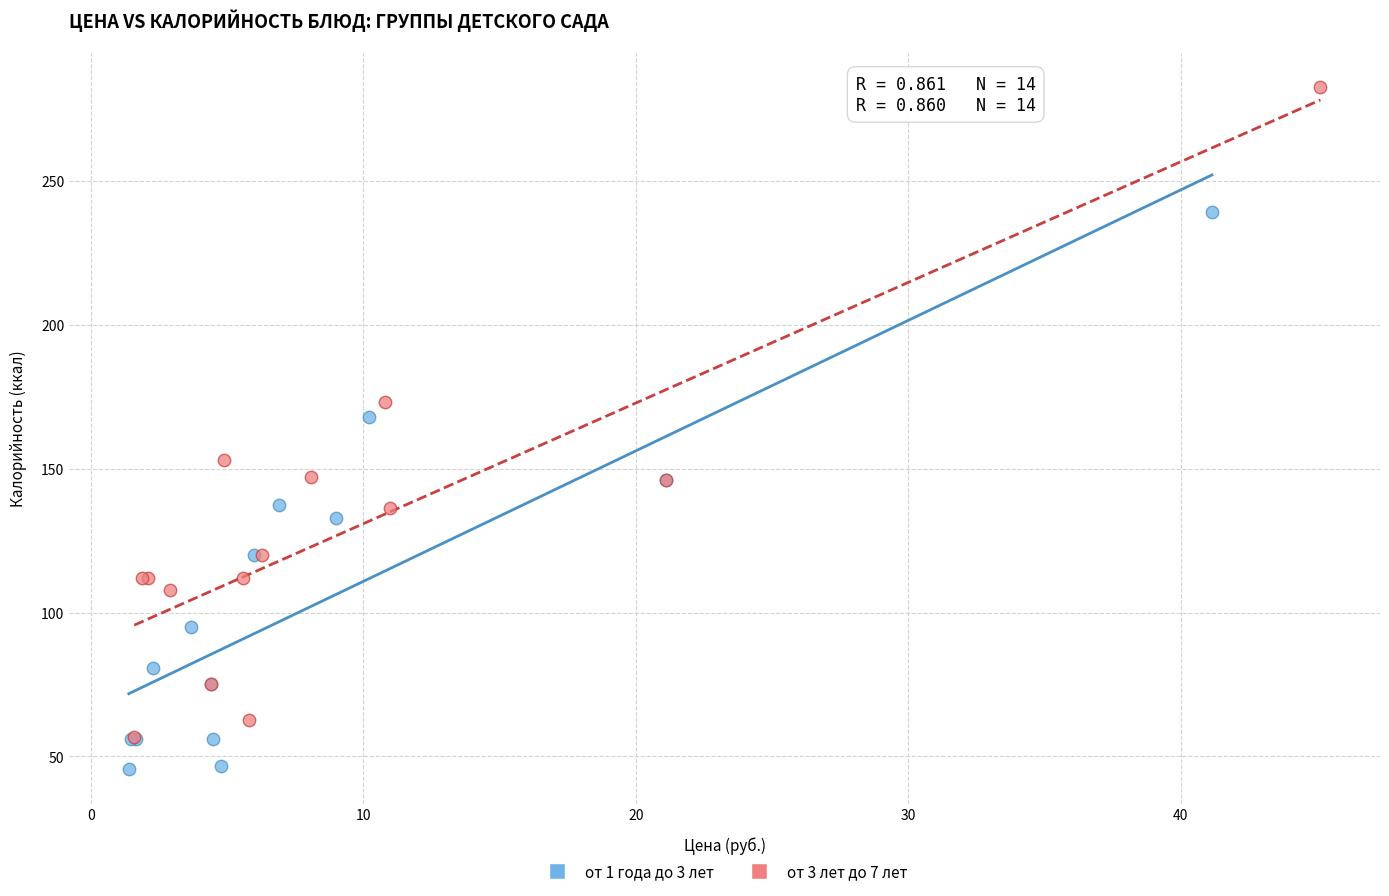

Which series reaches the maximum Y coordinate?

от 3 лет до 7 лет